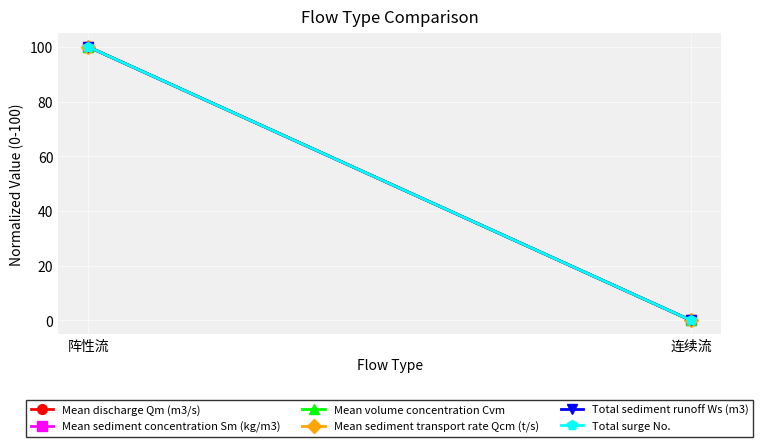

Reading left to right, list all the values displayed in this chart.

Mean discharge Qm (m3/s): 100	0
Mean sediment concentration Sm (kg/m3): 100	0
Mean volume concentration Cvm: 100	0
Mean sediment transport rate Qcm (t/s): 100	0
Total sediment runoff Ws (m3): 100	0
Total surge No.: 100	0